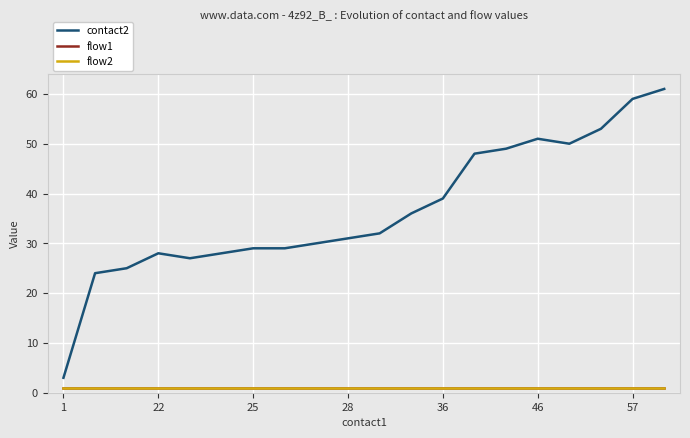

What is the label of the 4th point from the right?

16